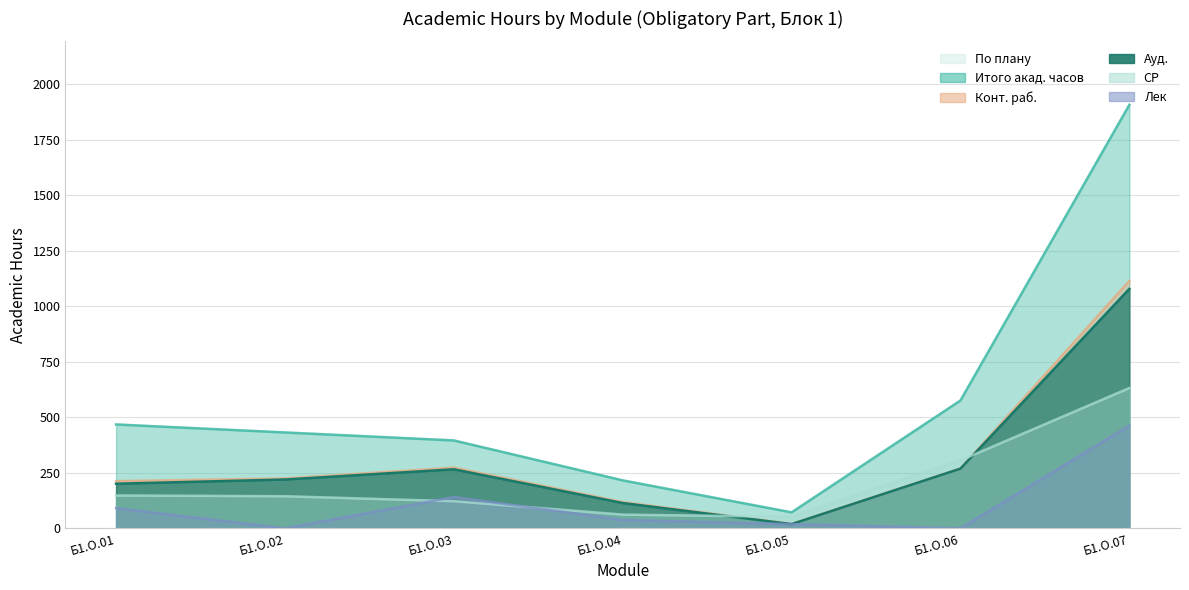

True or false: Итого акад. часов and Ауд. intersect in this chart.

False